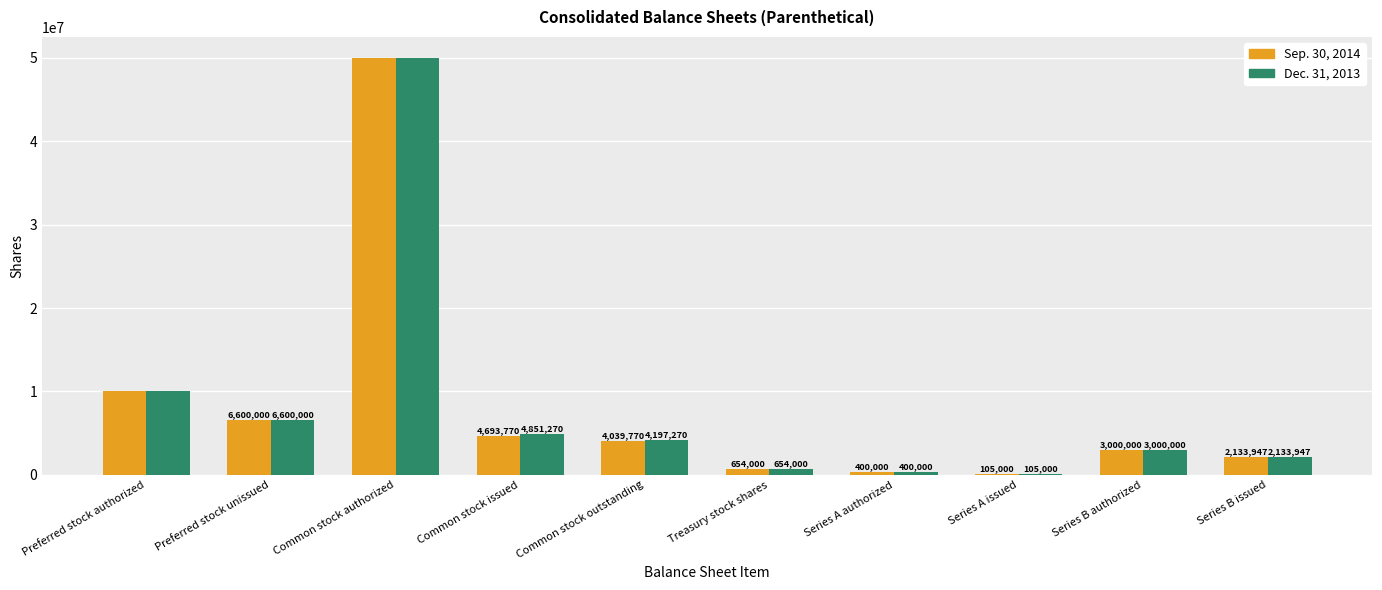

How many groups of bars are there?

10